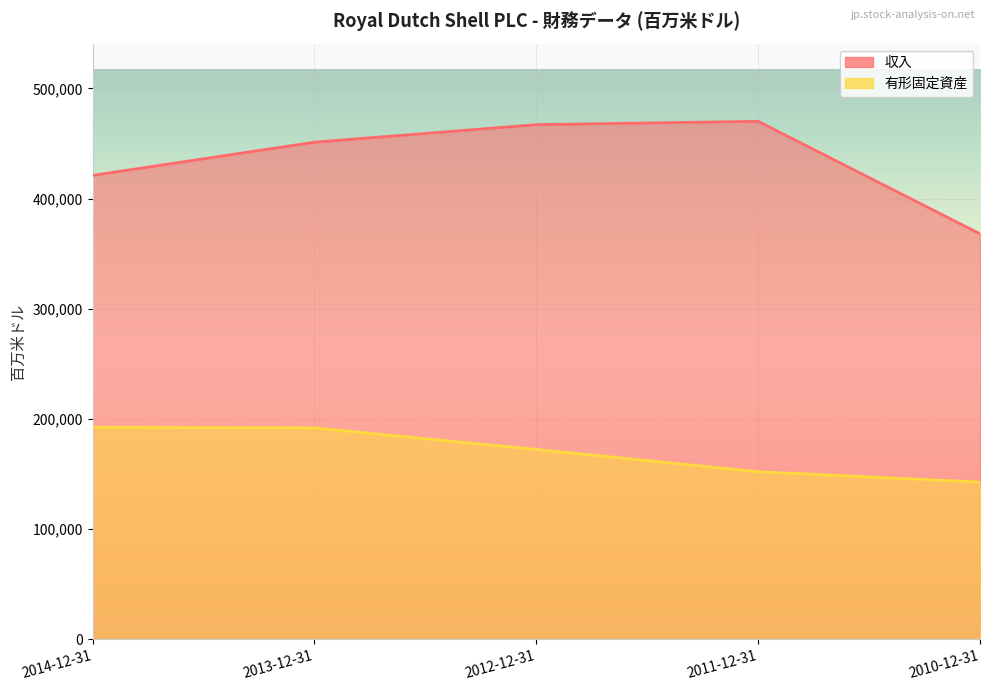

Which has a higher value, 2014-12-31 or 2012-12-31?

2012-12-31